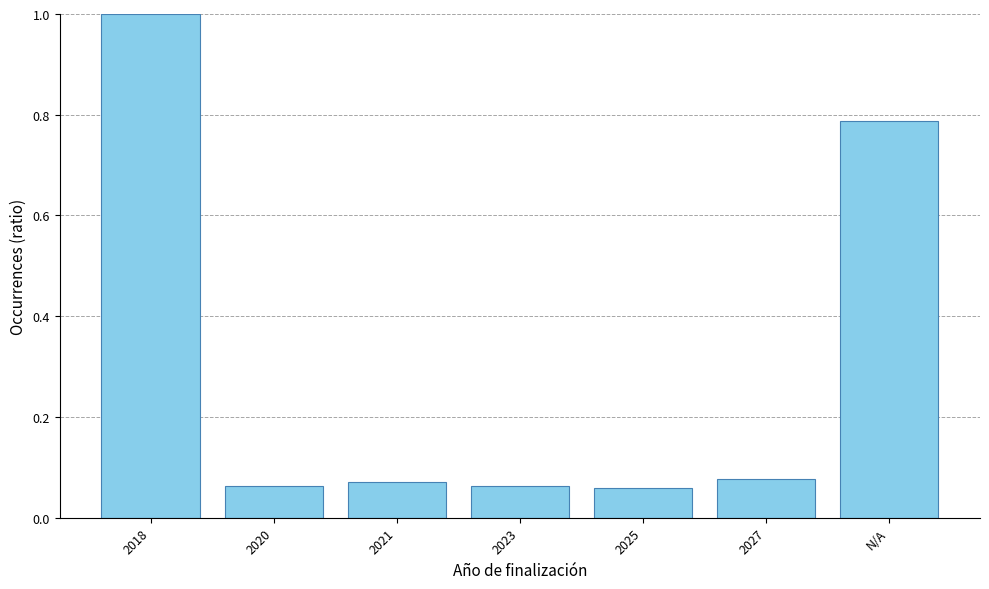

What is the change in value from 2018 to 2027?

-0.9